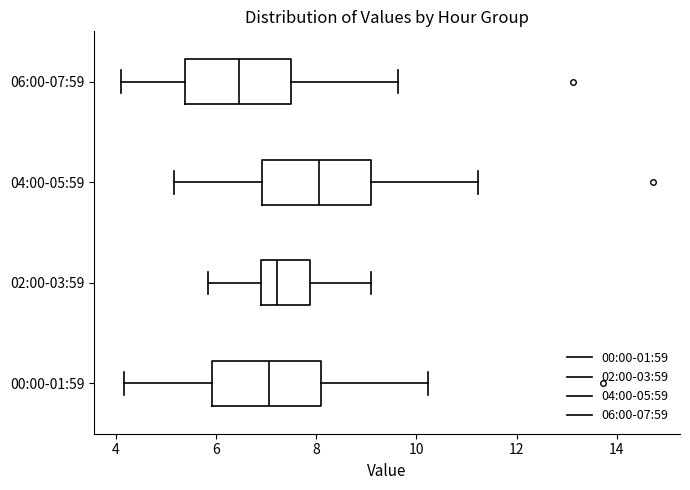

Reading bottom to top, transcribe this box plot: for each box, give where its median line is, the range the box spans, and where its two whiskers end, as read against the x-axis. The values are not printed on the chart, so give them approximately, as read against the axis.

00:00-01:59: median 7.0, box 6.0 to 8.2, whiskers 4.2 to 10.2
02:00-03:59: median 7.2, box 6.8 to 7.8, whiskers 5.8 to 9.2
04:00-05:59: median 8.0, box 7.0 to 9.2, whiskers 5.2 to 11.2
06:00-07:59: median 6.4, box 5.4 to 7.6, whiskers 4.2 to 9.6